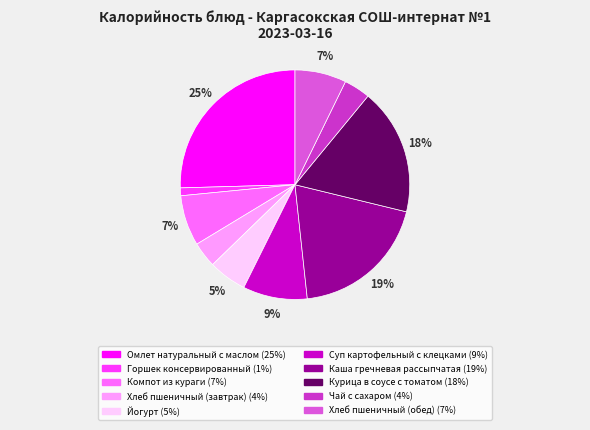

The Йогурт slice represents 16% of the pie. True or false?

False